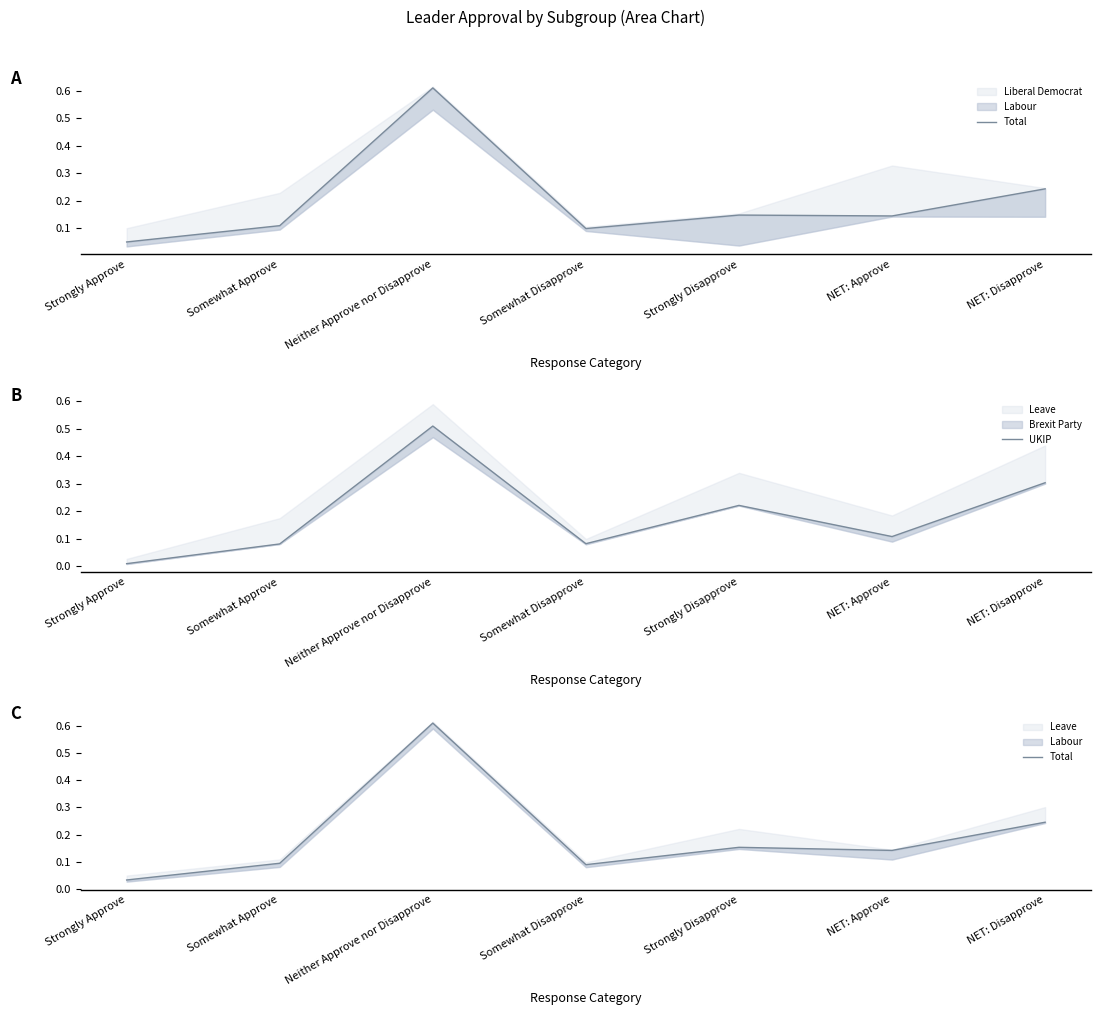

Which series has the widest spread of values?

Total